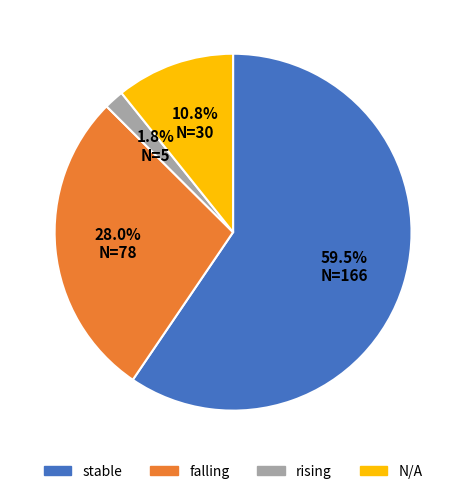

What is the smallest slice in the pie chart?

rising